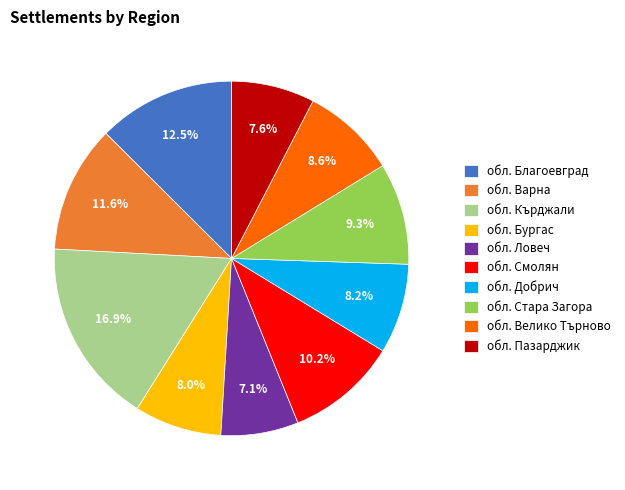

Approximately how many times larger is the value at обл. Варна compared to обл. Смолян?

1.1